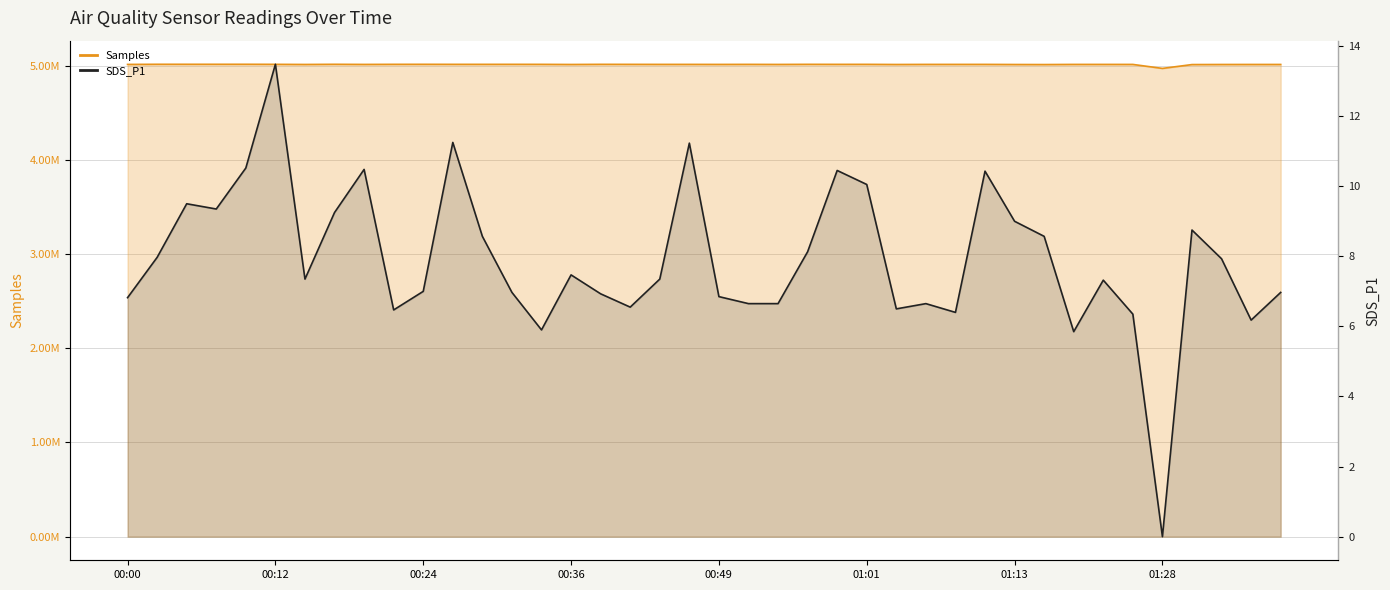

How many data points in SDS_P1 are less than 7?

17